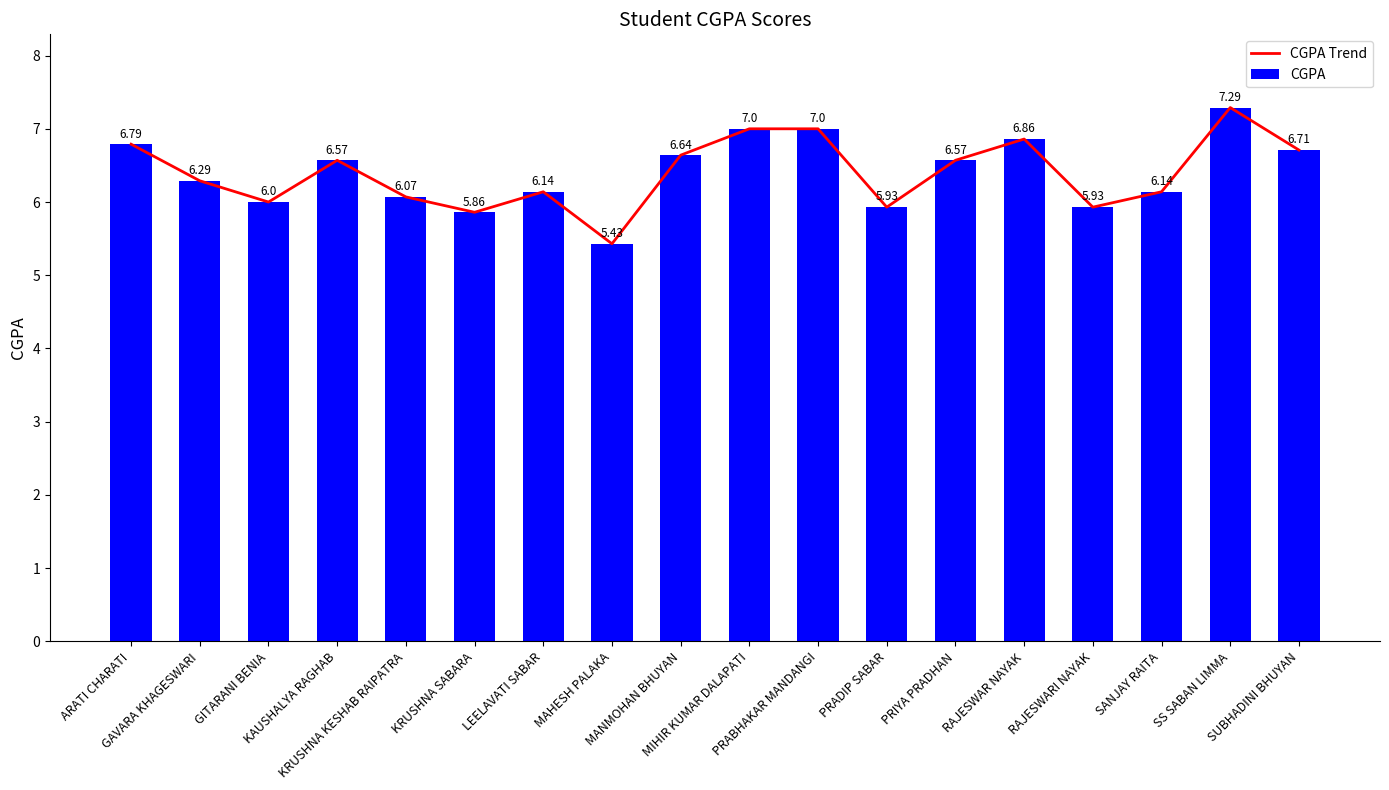

What are all the series names shown in the legend?

CGPA Trend, CGPA